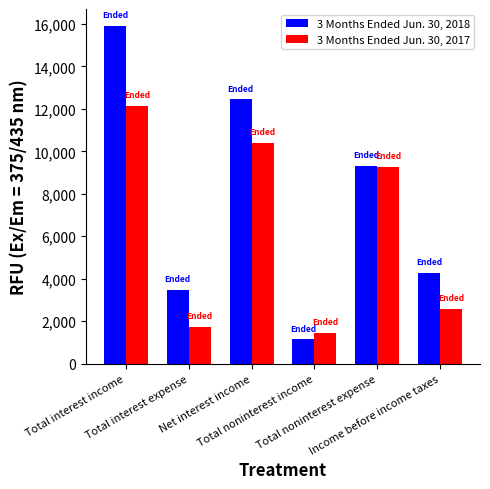

Reading right to left, transcribe all the data shown in this chart.

3 Months Ended Jun. 30, 2018: Income before income taxes=4284	Total noninterest expense=9299	Total noninterest income=1136	Net interest income=12447	Total interest expense=3467	Total interest income=15914
3 Months Ended Jun. 30, 2017: Income before income taxes=2565	Total noninterest expense=9262	Total noninterest income=1431	Net interest income=10396	Total interest expense=1736	Total interest income=12132